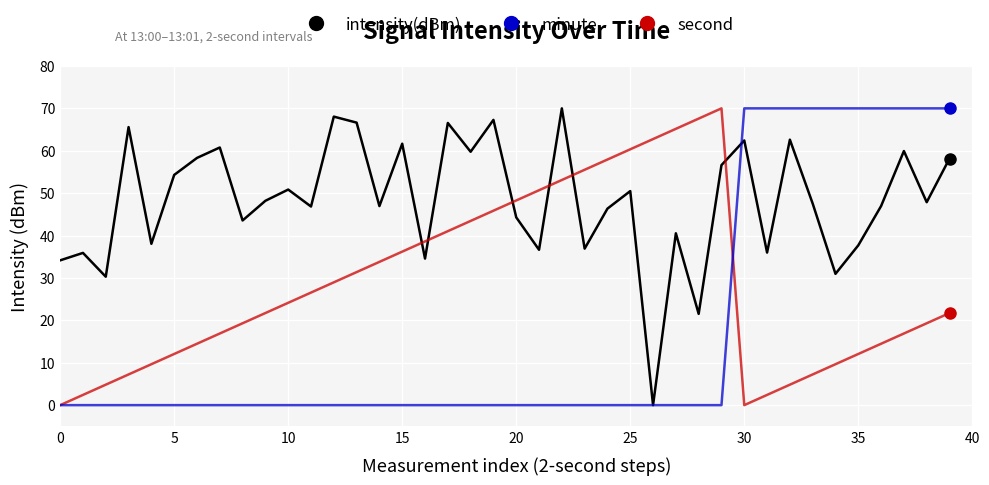

List the series in order of their overall mean, lowest first.

minute, second, intensity(dBm)